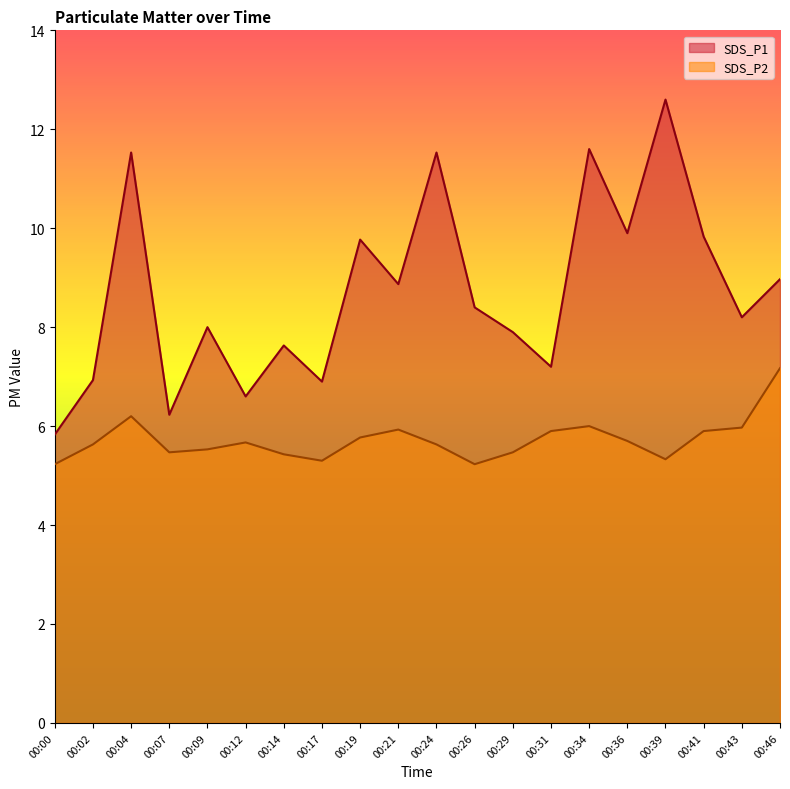

Which series changed the most between 00:04 and 00:29?

SDS_P1